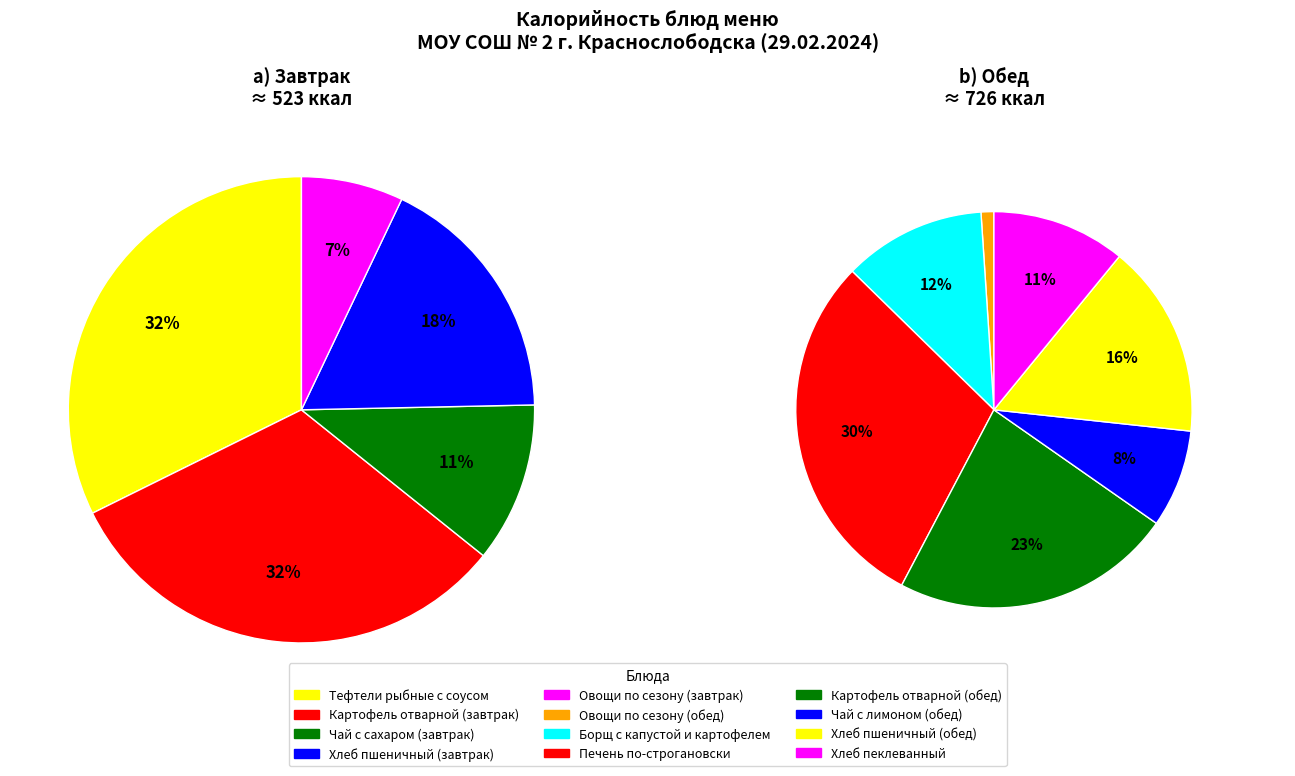

What is the smallest slice in the pie chart?

Овощи по сезону (обед)